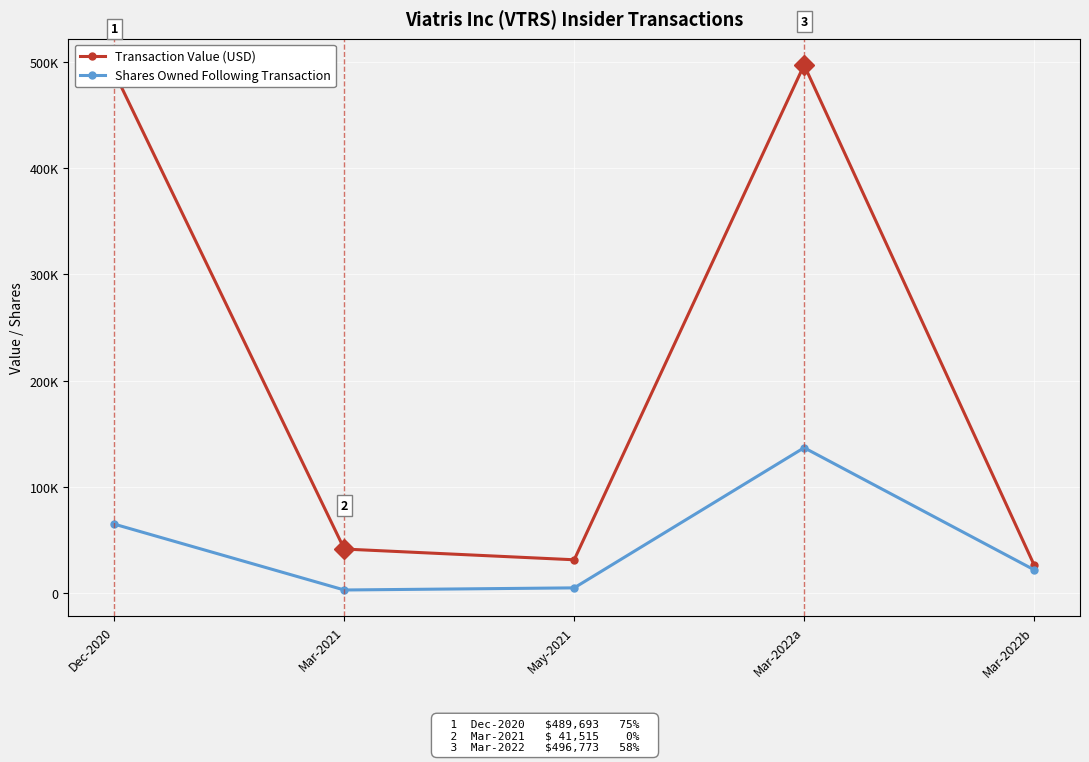

Rank the series at Mar-2022a from lowest to highest value.

Shares Owned Following Transaction, Transaction Value (USD)